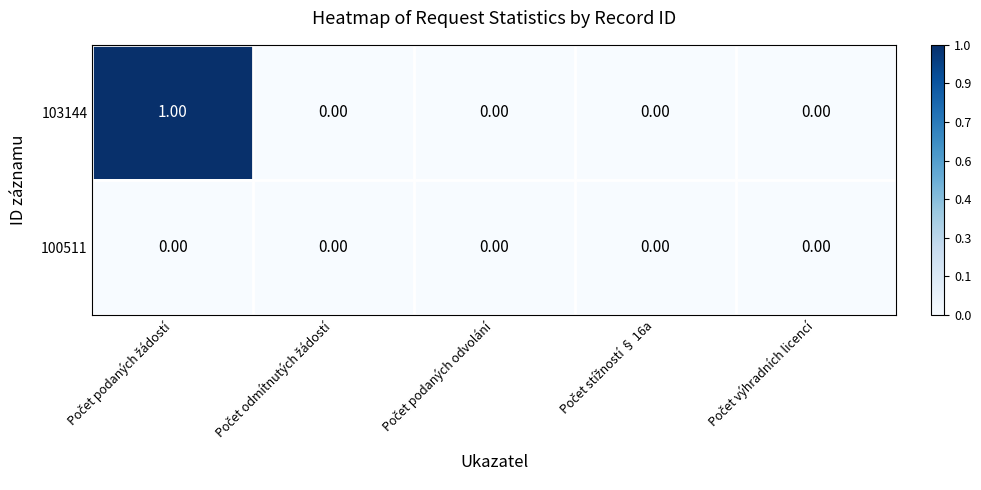

Which series has the widest spread of values?

103144